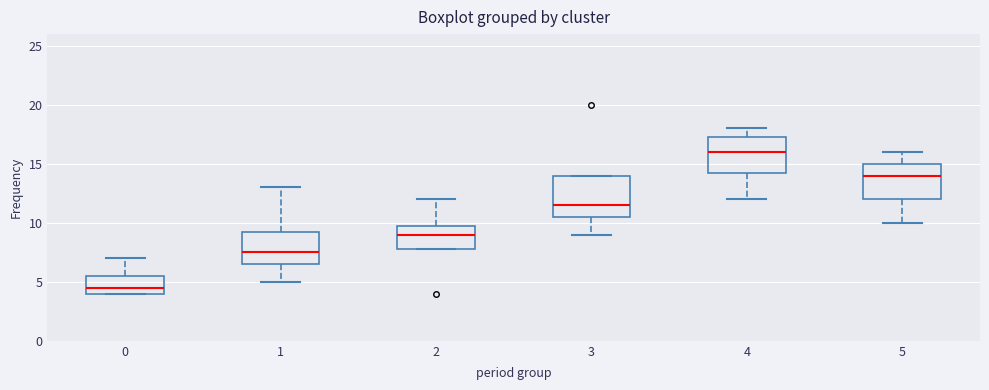

Where does the upper whisker of the box at x = 2 end on the y-axis? The values are not printed on the chart, so give them approximately, as read against the axis.

12.0